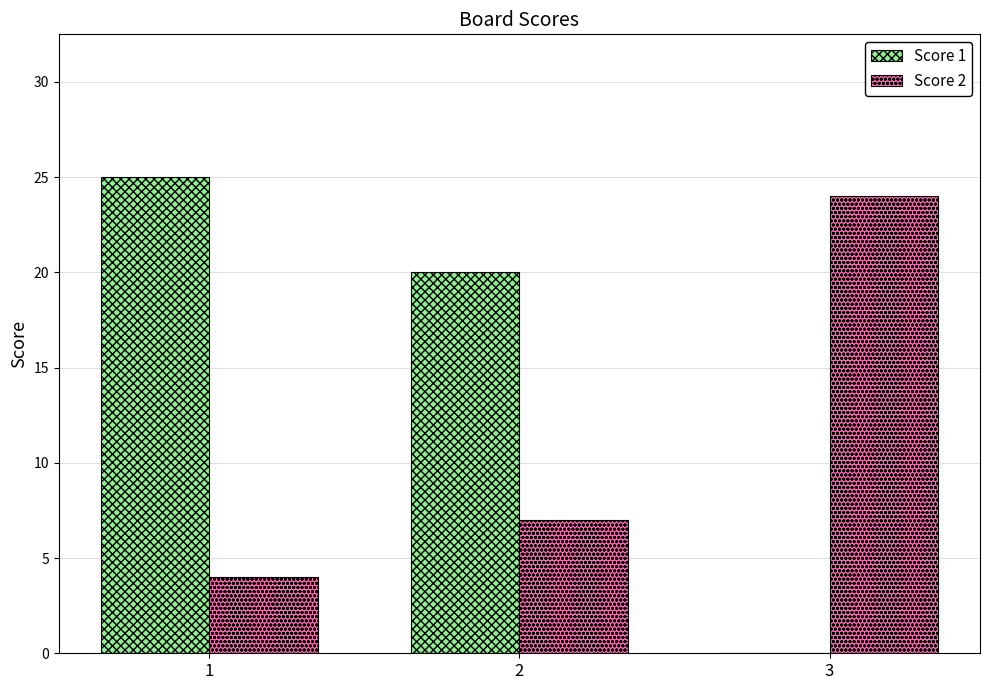

The Score 2 series shows 7 at 2. True or false?

True